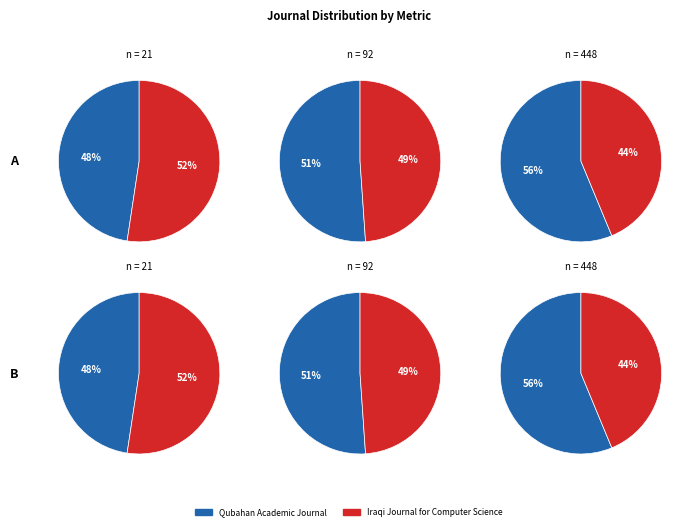

What is the majority slice?

Iraqi Journal for Computer Science